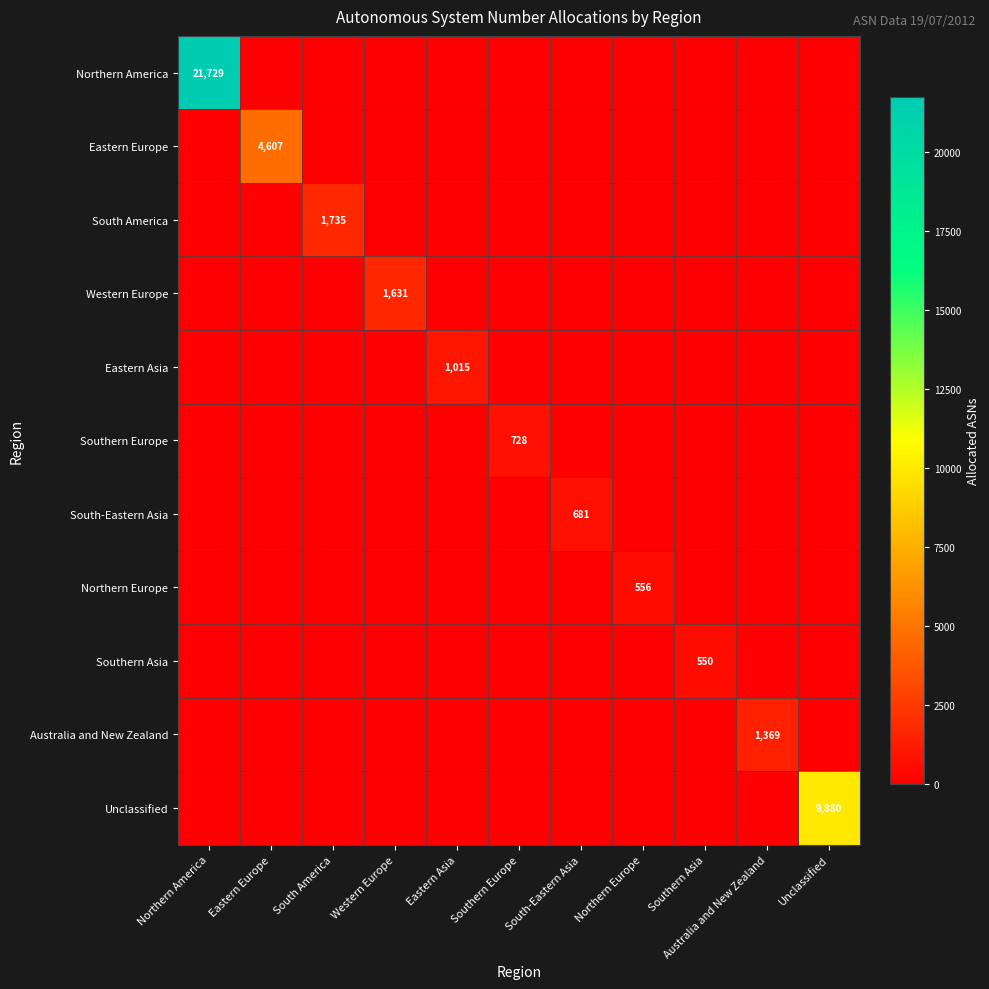

Which series has the largest total across all categories?

Northern America